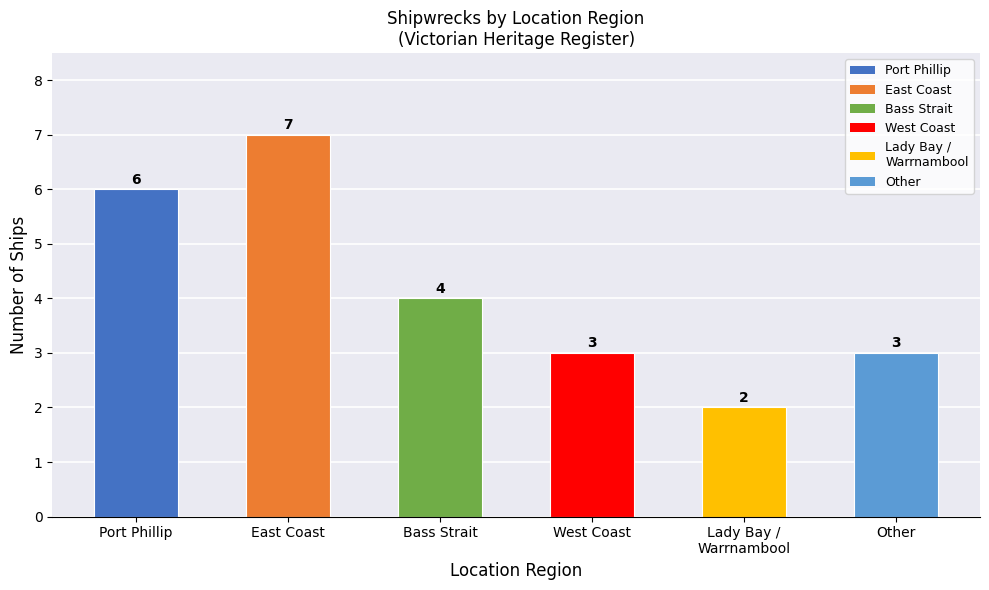

Which has a higher value, Bass Strait or East Coast?

East Coast